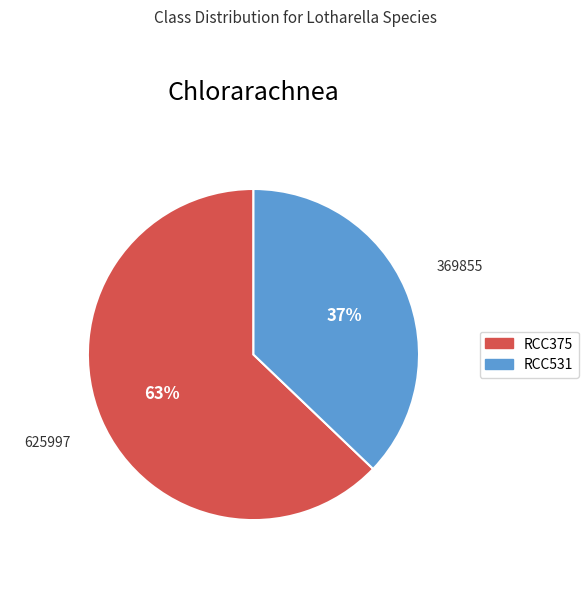

What is the smallest slice in the pie chart?

RCC531